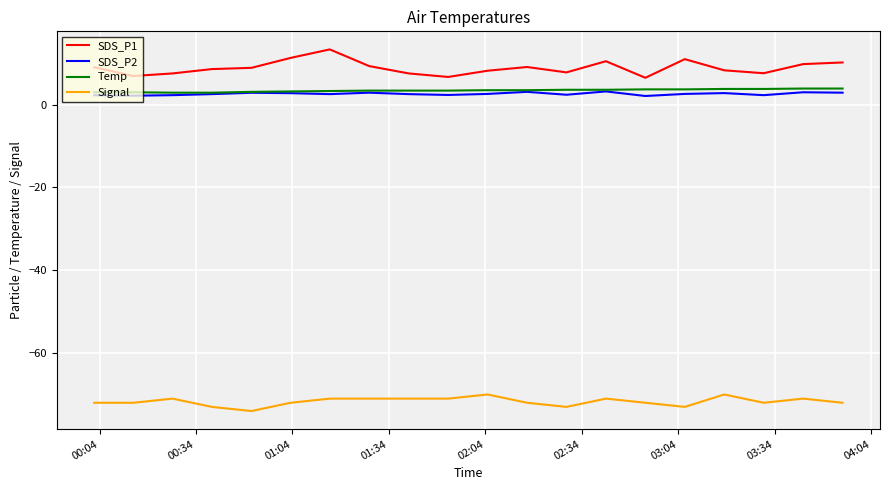

True or false: SDS_P2 and SDS_P1 cross at least once.

False